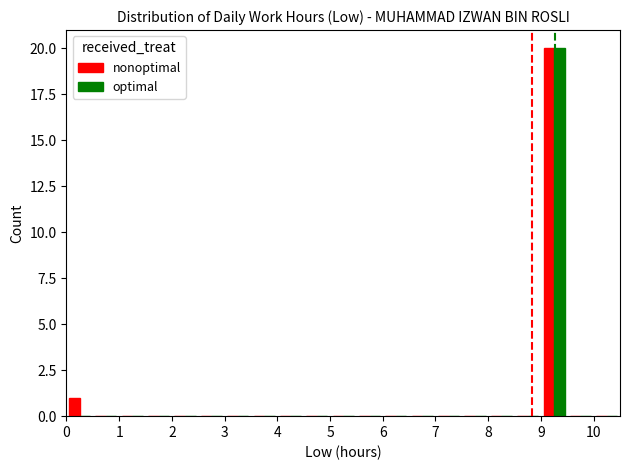

How many groups of bars are there?

21